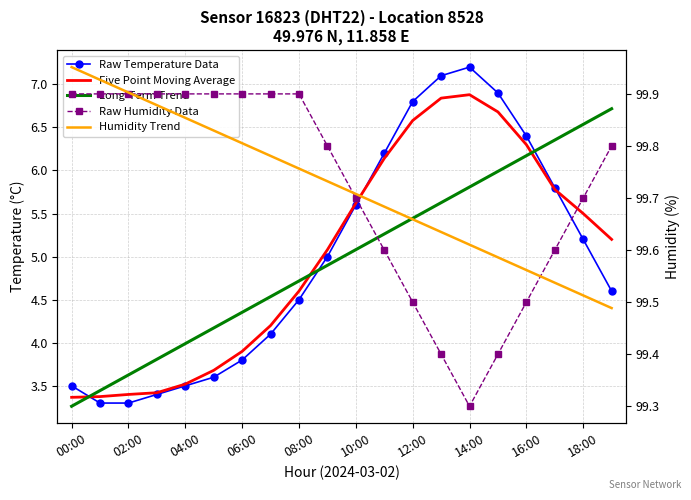

How many categories are shown in the chart?

20